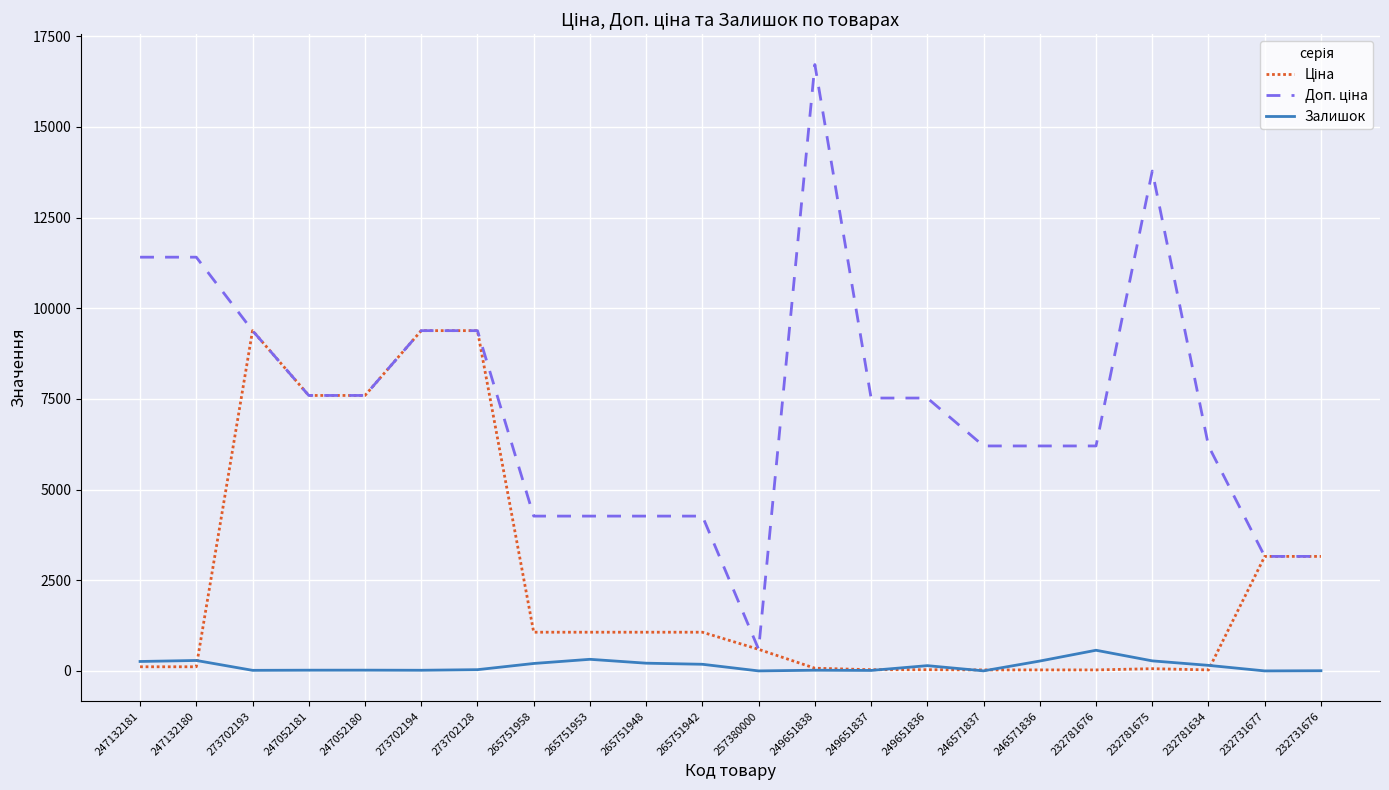

What is the maximum value shown in the chart?

16722.0